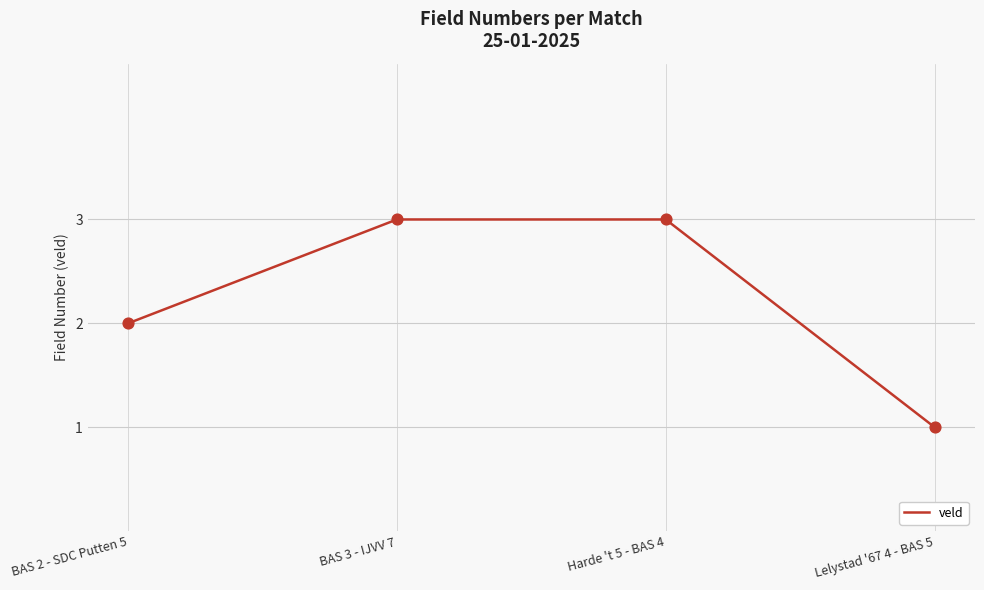

Which has a higher value, Harde 't 5 - BAS 4 or Lelystad '67 4 - BAS 5?

Harde 't 5 - BAS 4